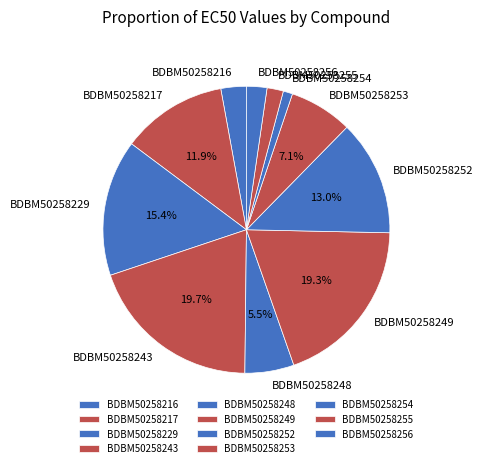

Is there a majority slice in this chart?

No